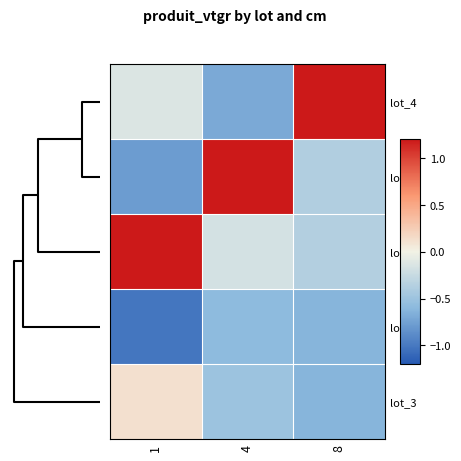

How many categories are shown in the chart?

3